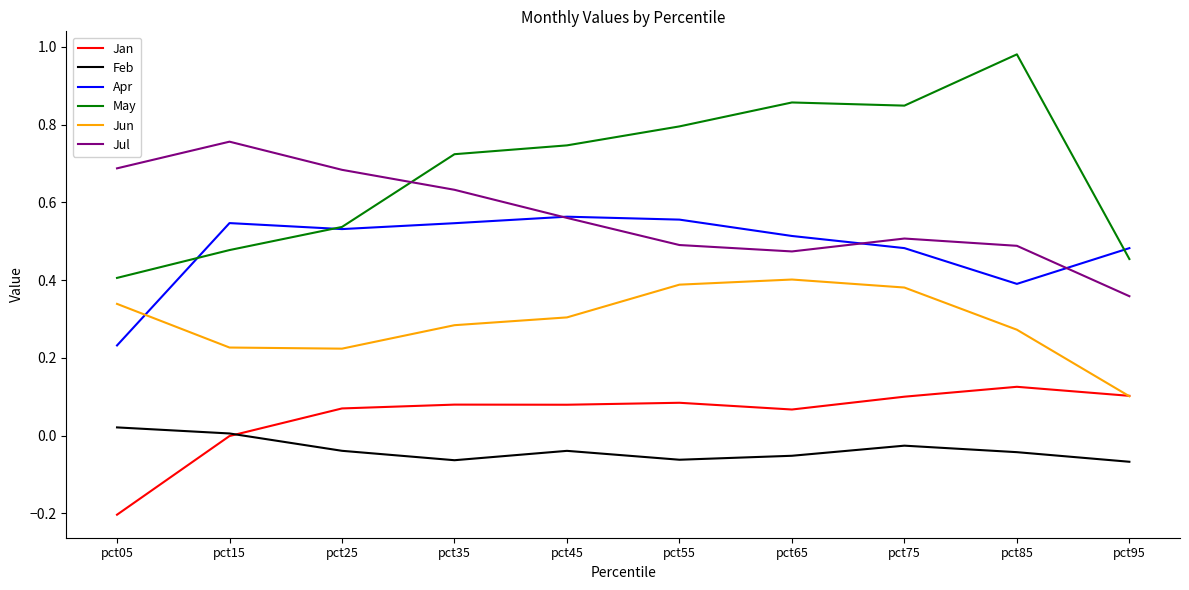

At which label is Apr closest to 0?

pct05